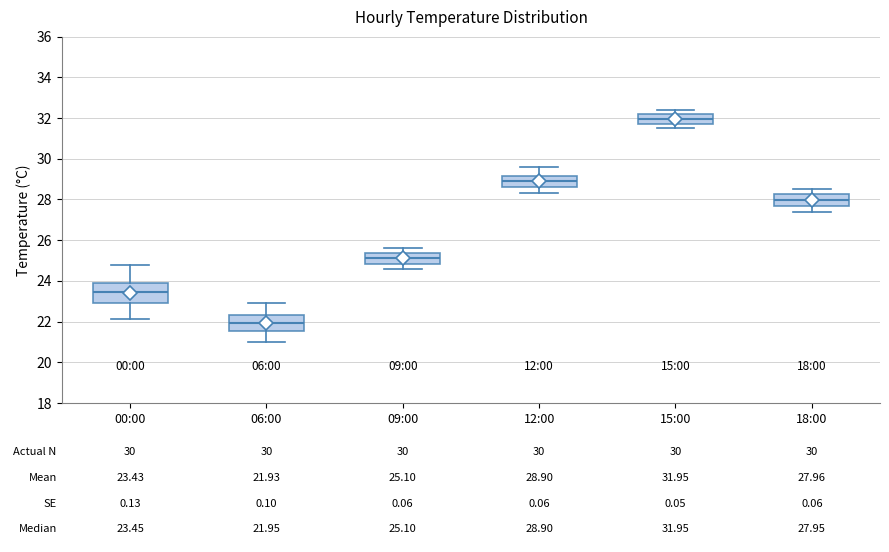

Which box has the highest median line?

15:00